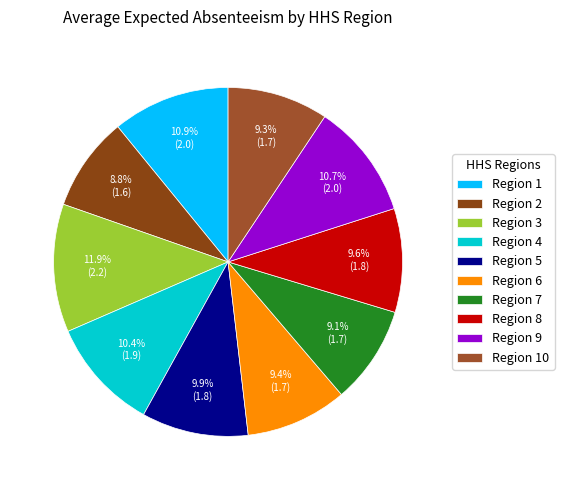

Is the sum of Region 5 and Region 8 greater than half?

No